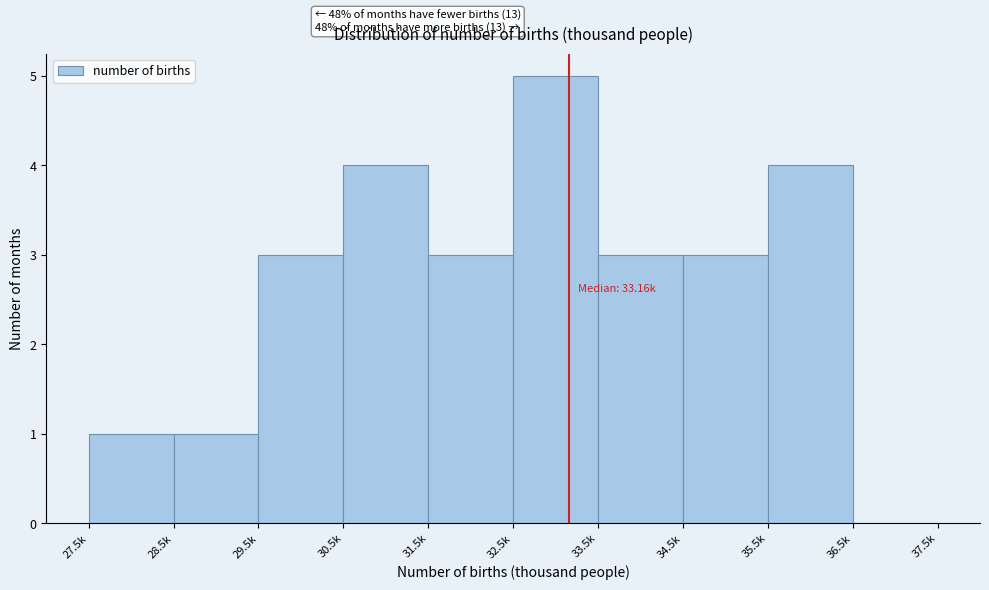

Reading left to right, transcribe all the data shown in this chart.

27.5k=1	28.5k=1	29.5k=3	30.5k=4	31.5k=3	32.5k=5	33.5k=3	34.5k=3	35.5k=4	36.5k=0